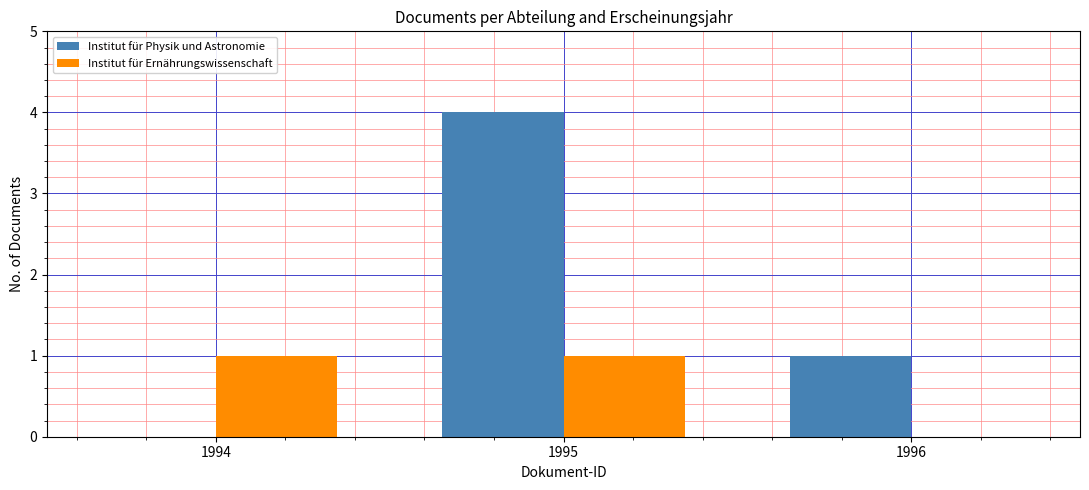

What is the difference between the Institut für Physik und Astronomie values at 1996 and 1995?

3